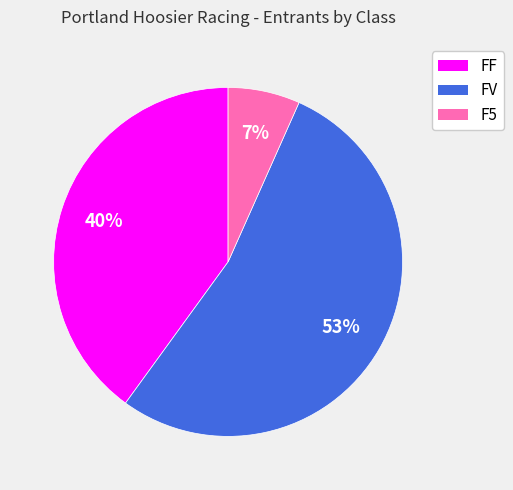

True or false: FF accounts for 50% of the total.

False